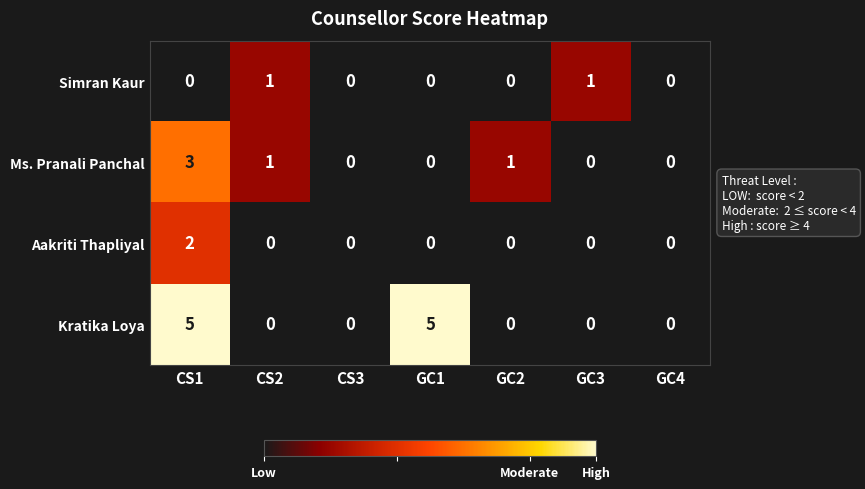

Count the number of data series in this chart.

4